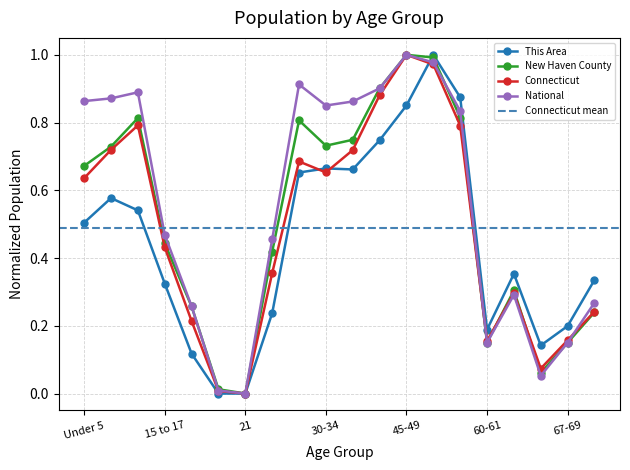

True or false: Connecticut and National intersect in this chart.

True